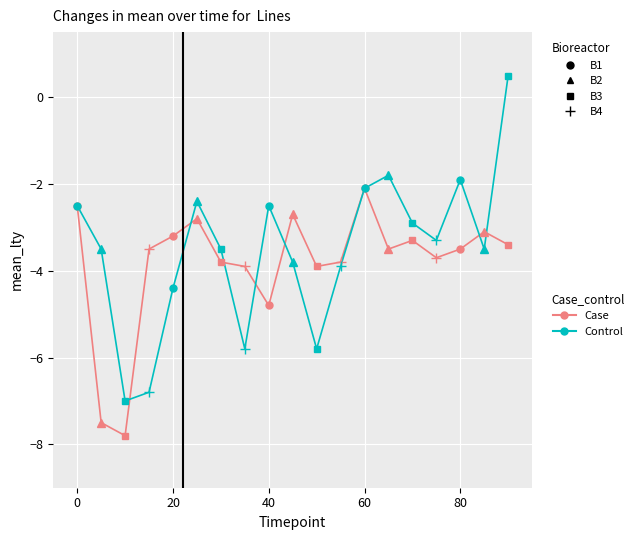

What is the maximum value shown in the chart?

0.5